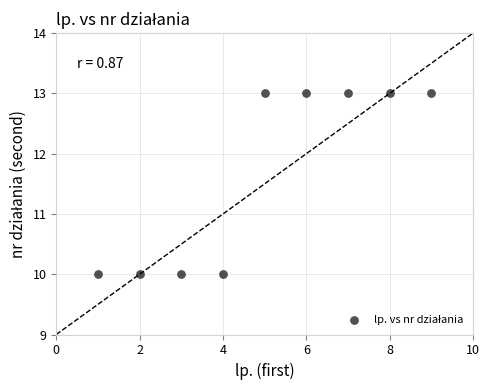

What is the range of Y values (max minus min)?

3